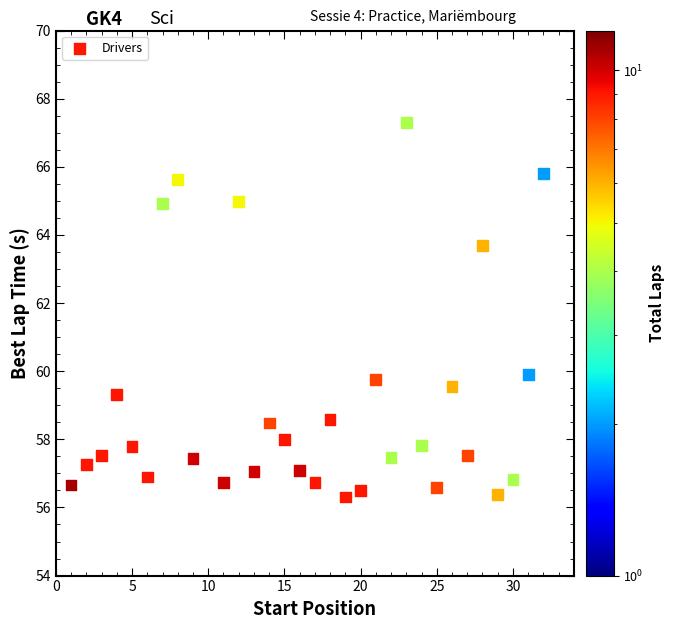

What is the range of X values (max minus min)?

31.0